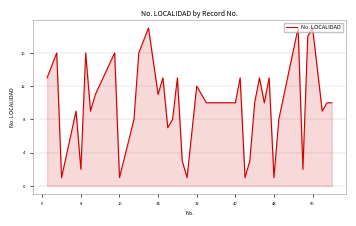

What is the average value?

10